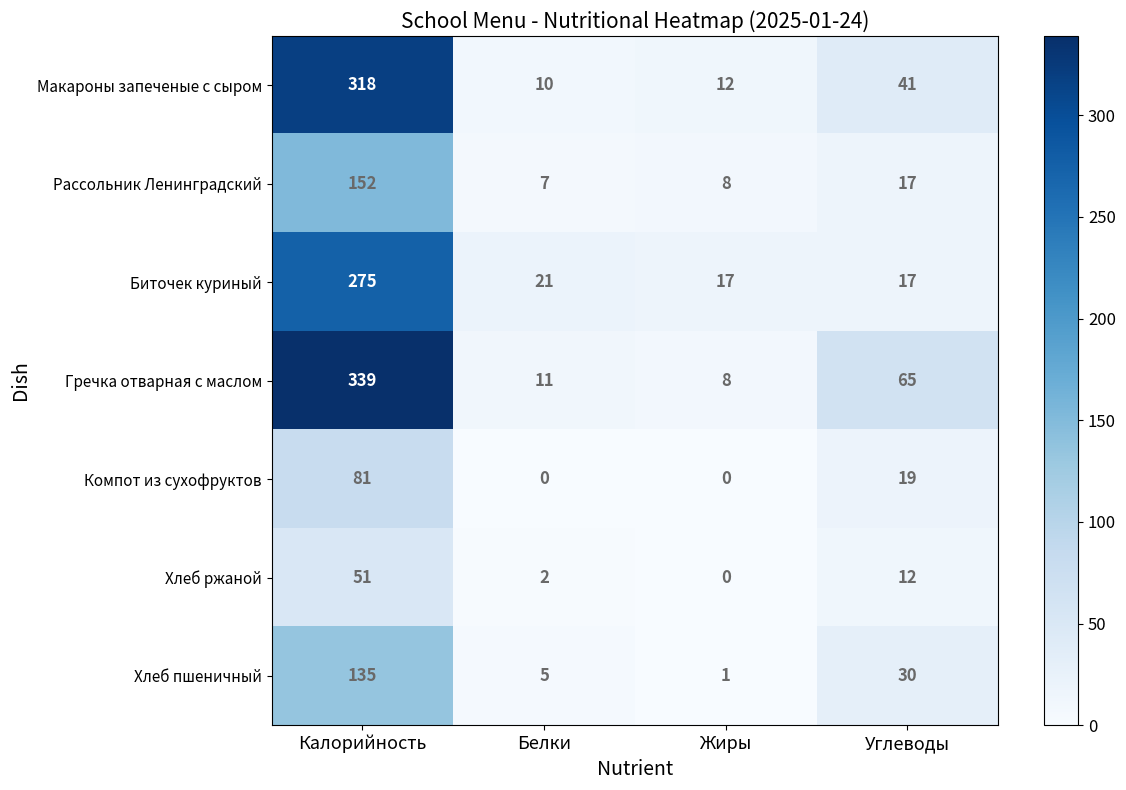

What is the total value across all series at Калорийность?

1351